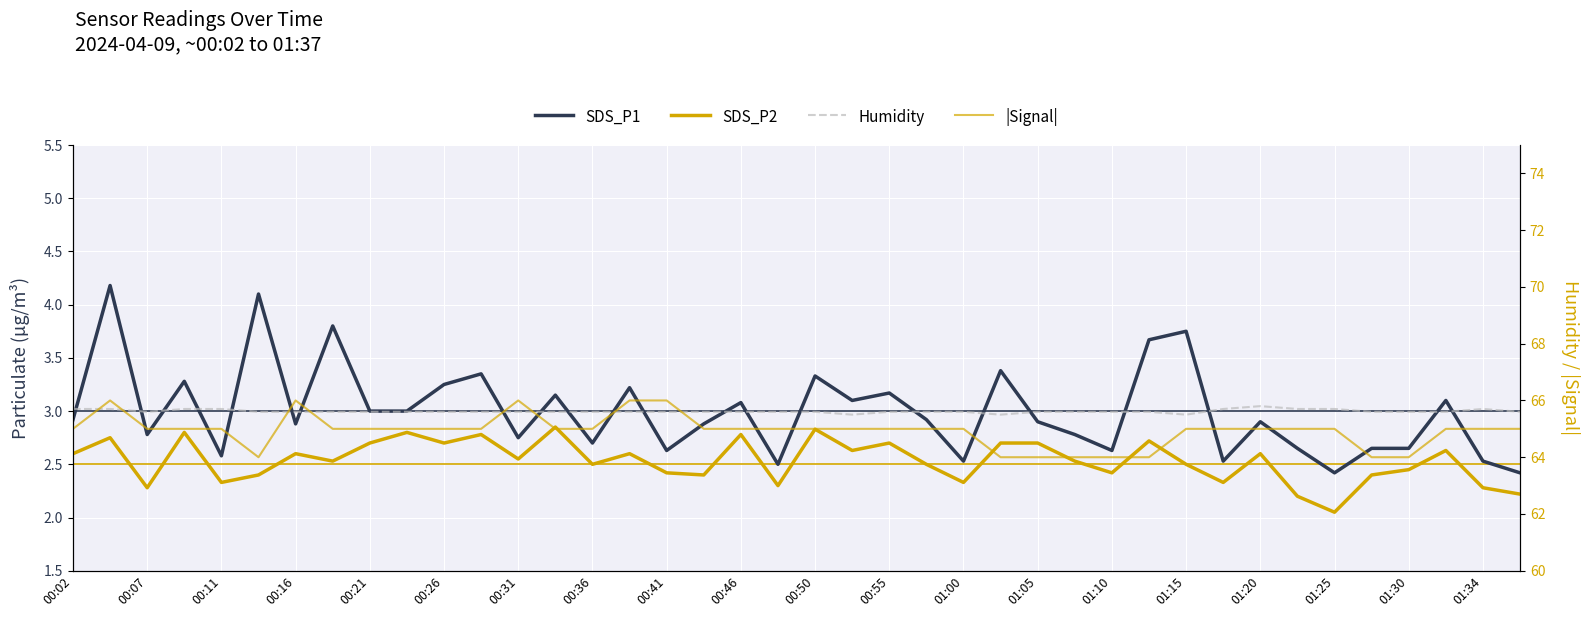

What is the difference between the maximum and minimum values in the SDS_P2 series?

0.8